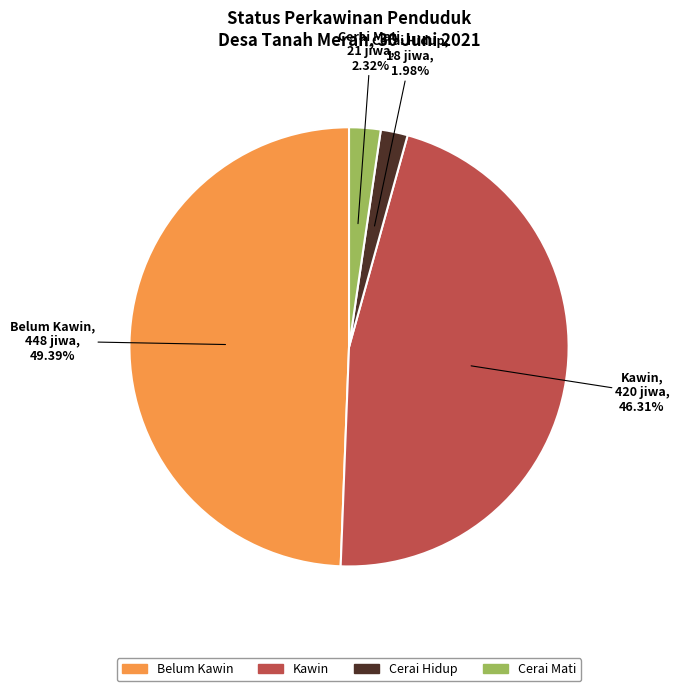

Does any single category account for the majority?

No